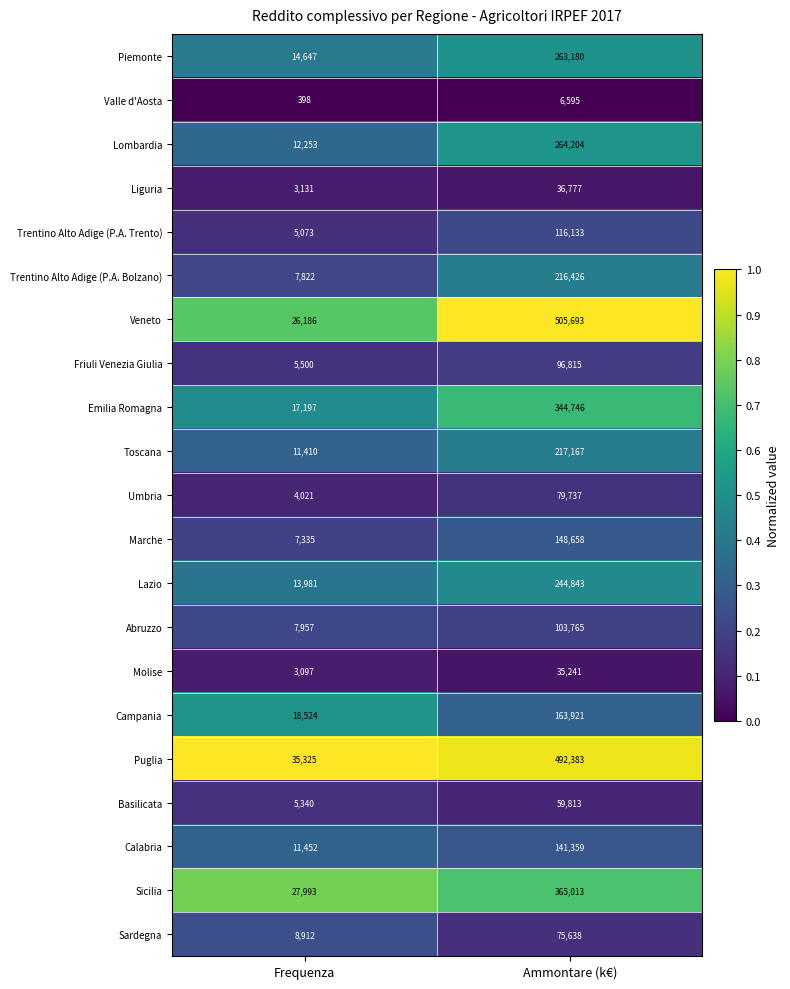

Which category has the highest value across all series?

Ammontare (k€)